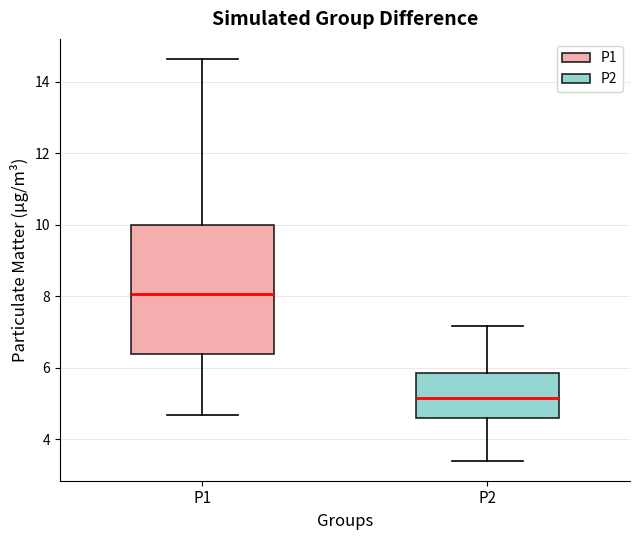

Where does the lower whisker of the box for P2 end on the y-axis? The values are not printed on the chart, so give them approximately, as read against the axis.

3.4